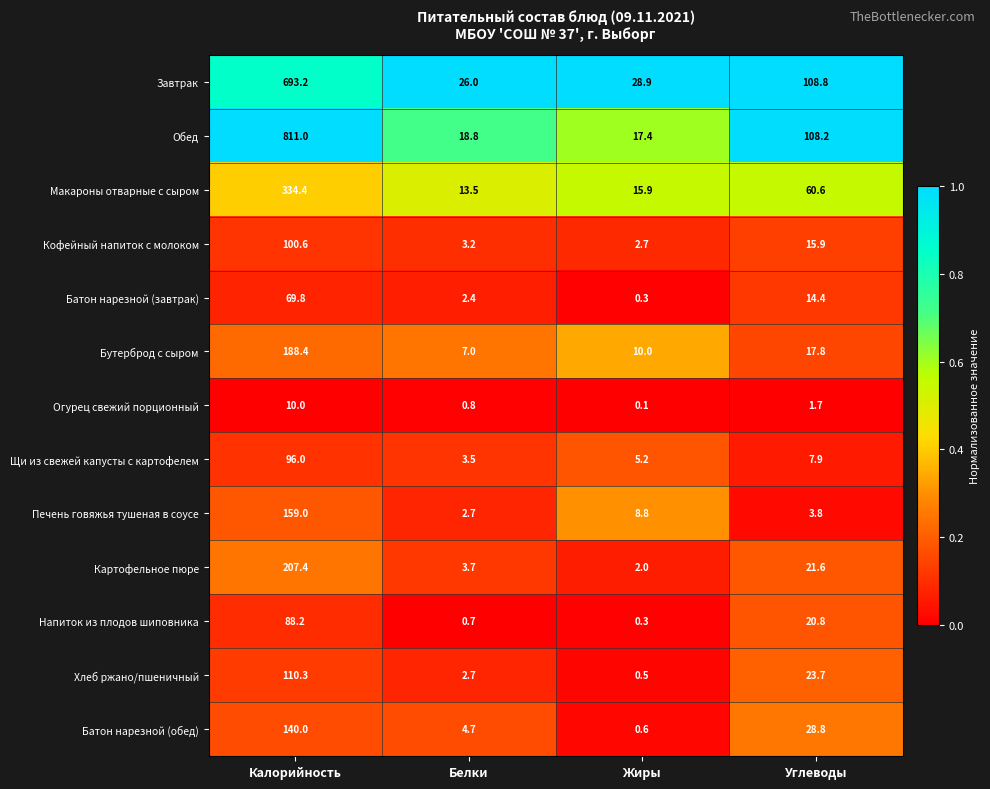

What is the total value across all series at Жиры?

92.7